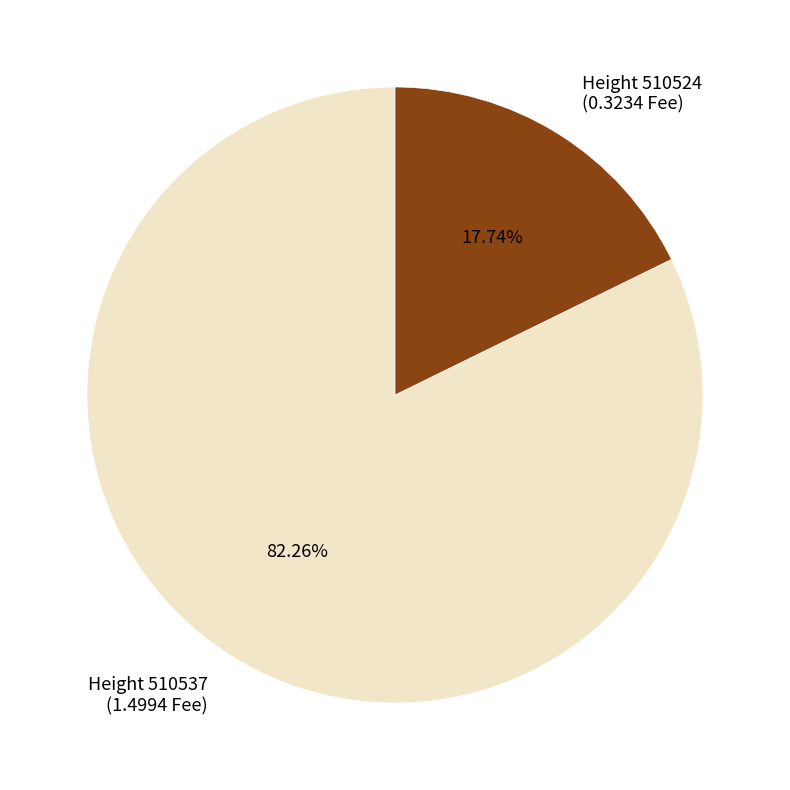

What is the largest slice in the pie chart?

Height 510537 (1.4994 Fee)